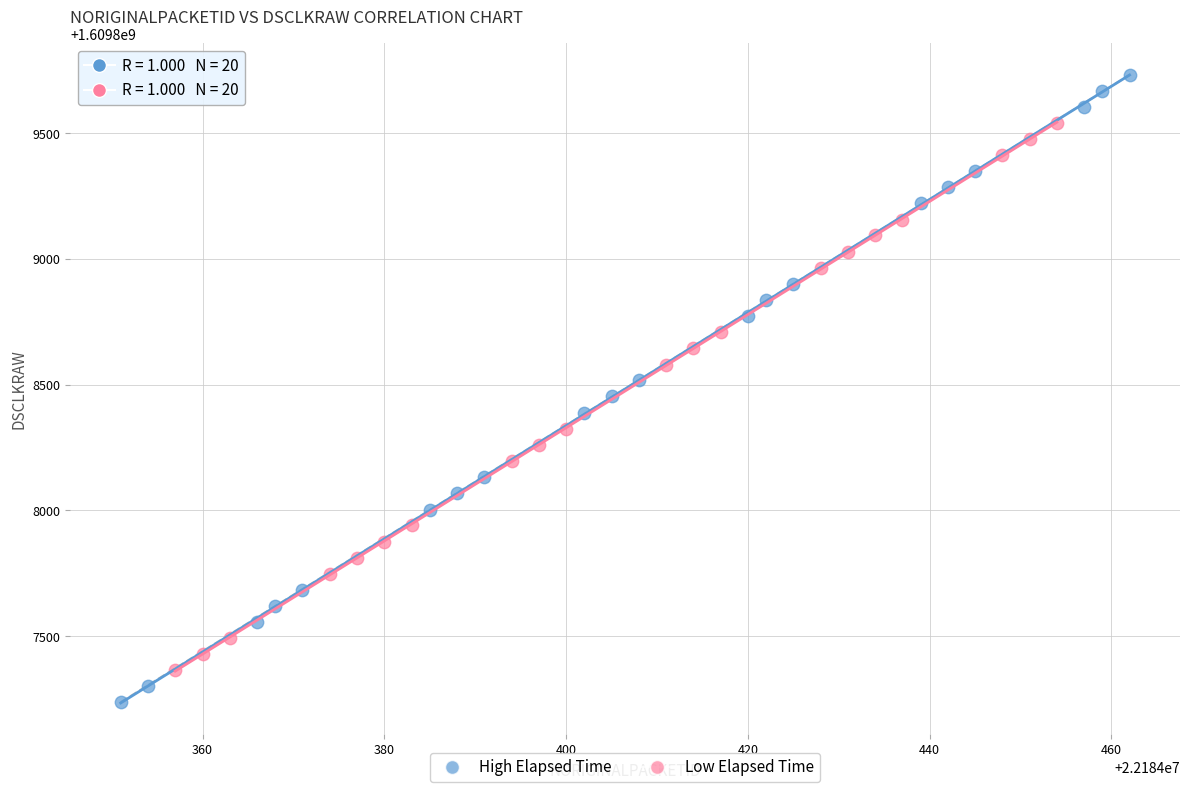

Which series has the largest Y range (max minus min)?

High Elapsed Time